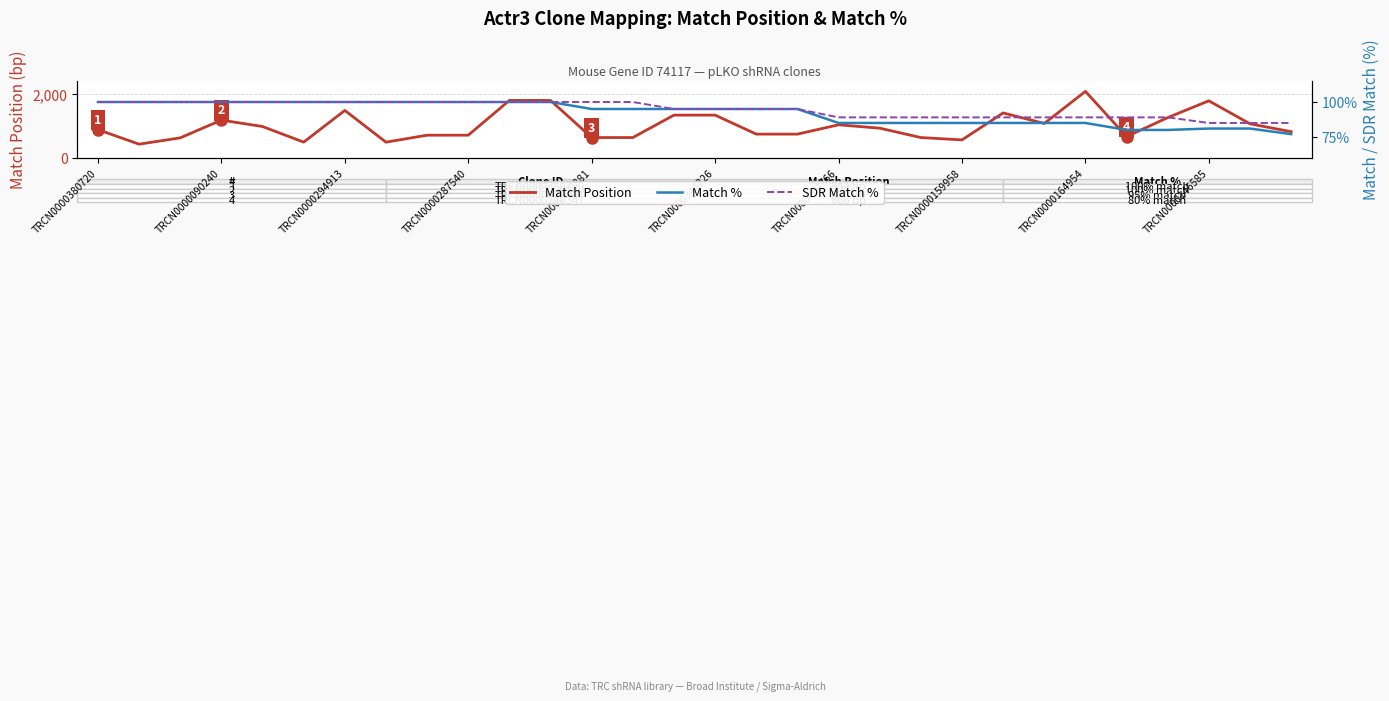

What is the greatest value displayed?

2077